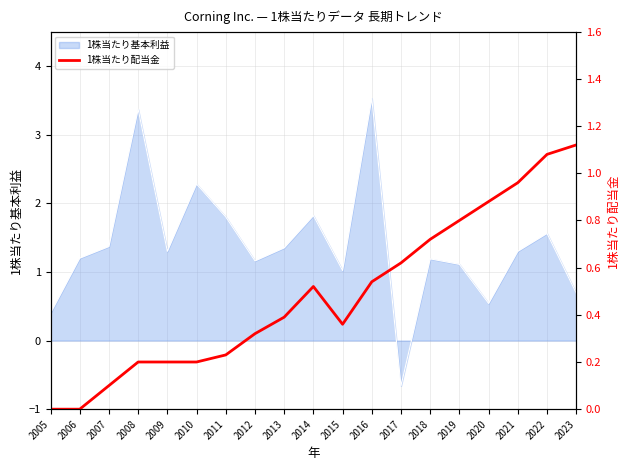

True or false: the data has more than 0 interior local peaks.

True